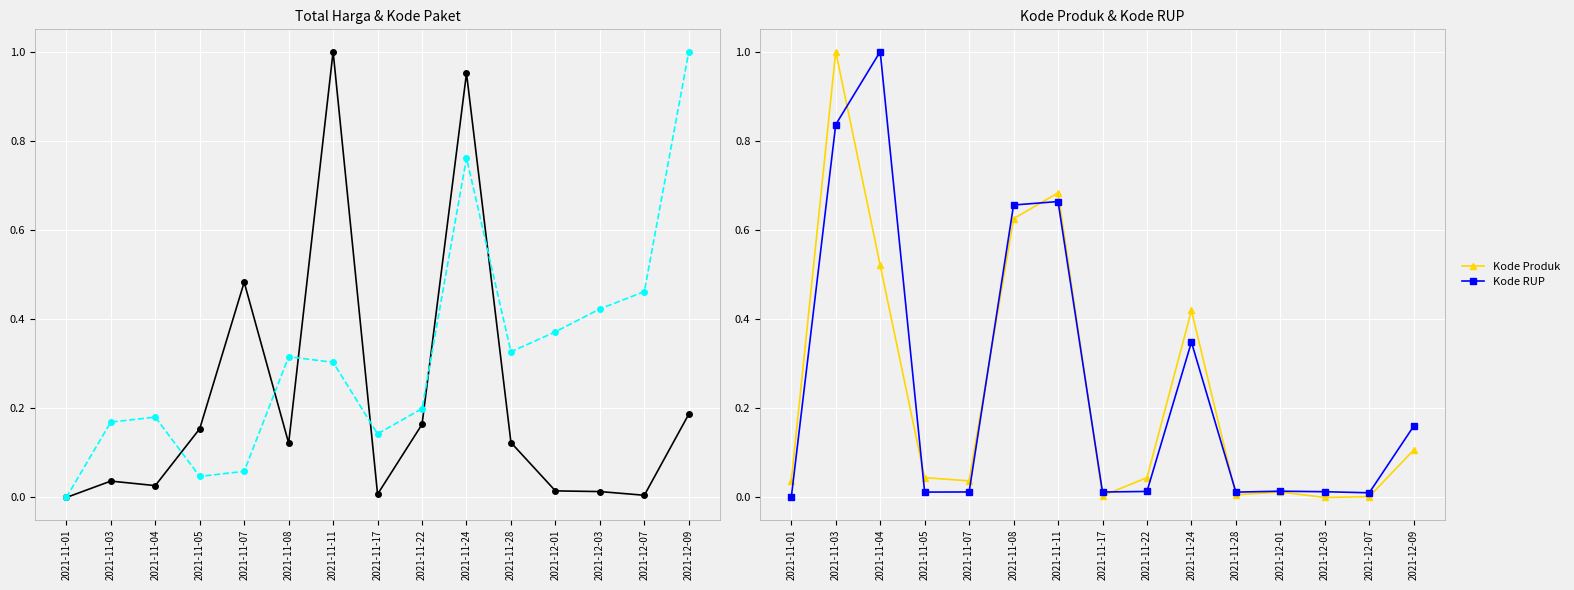

Where is Kode RUP nearest to the value 0?

2021-11-01